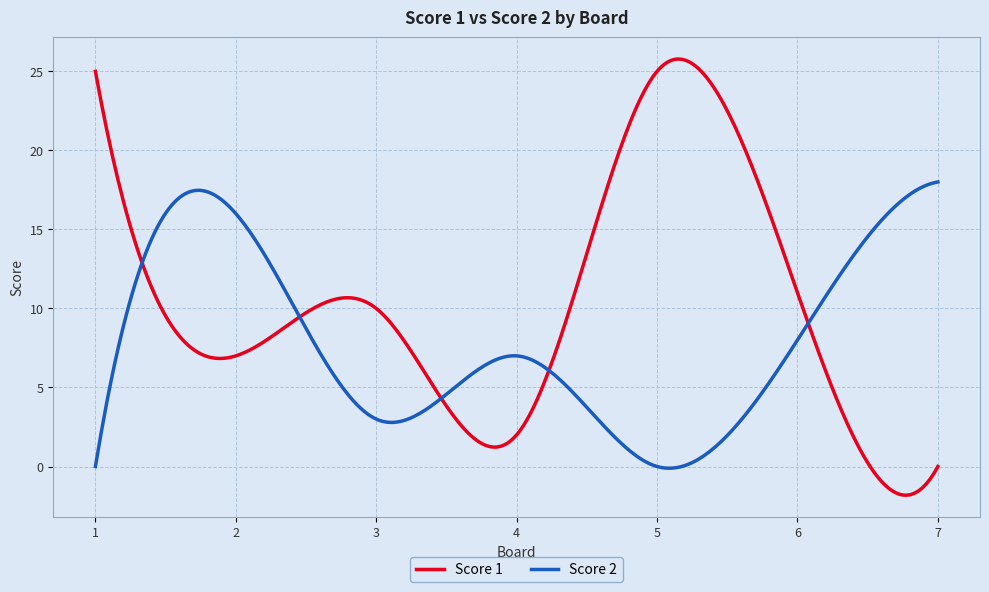

What is the value of the Score 2 point at the 3rd from the left?

3